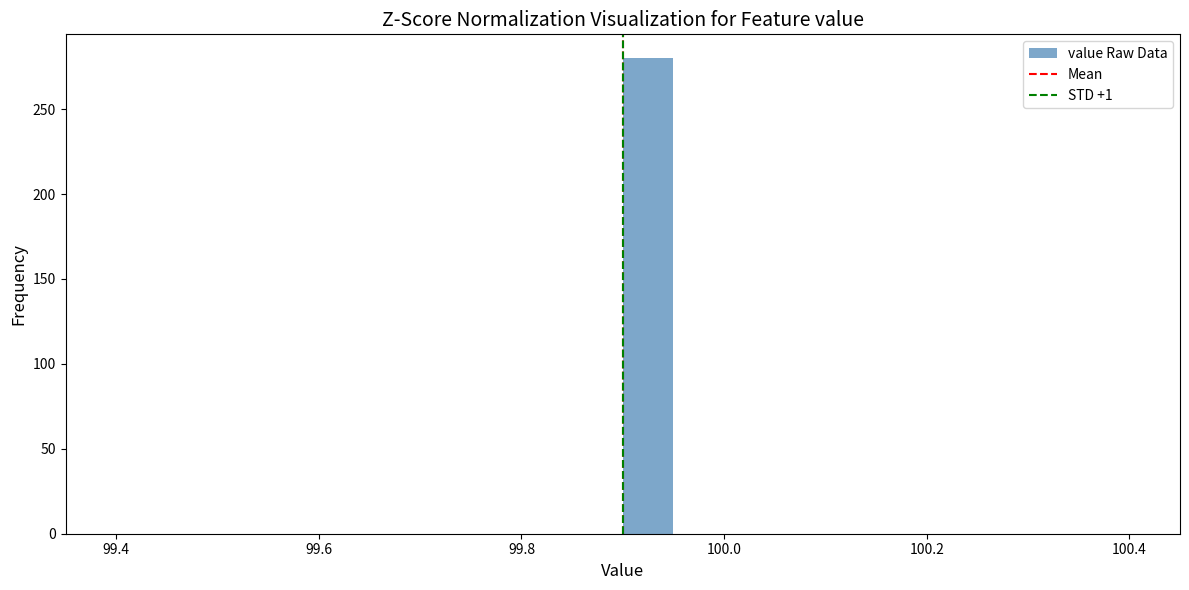

Around what value on the x-axis is the tallest bar? Give the approximate position of its centre, as read against the axis.

99.92